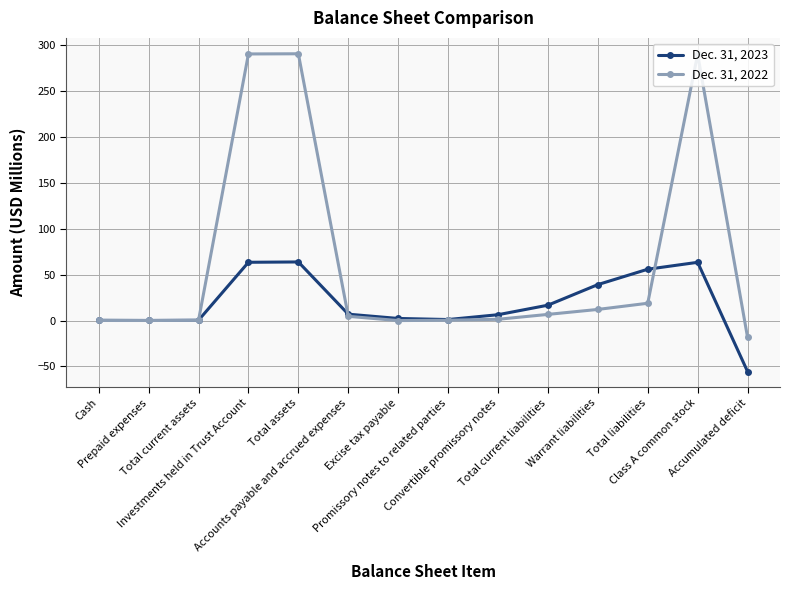

What is the difference between the second highest and minimum values in the Dec. 31, 2022 series?

309.0